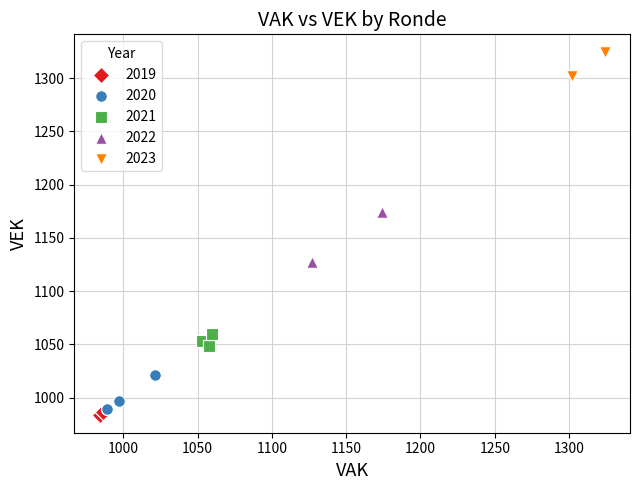

Which series has the widest spread of Y values?

2022